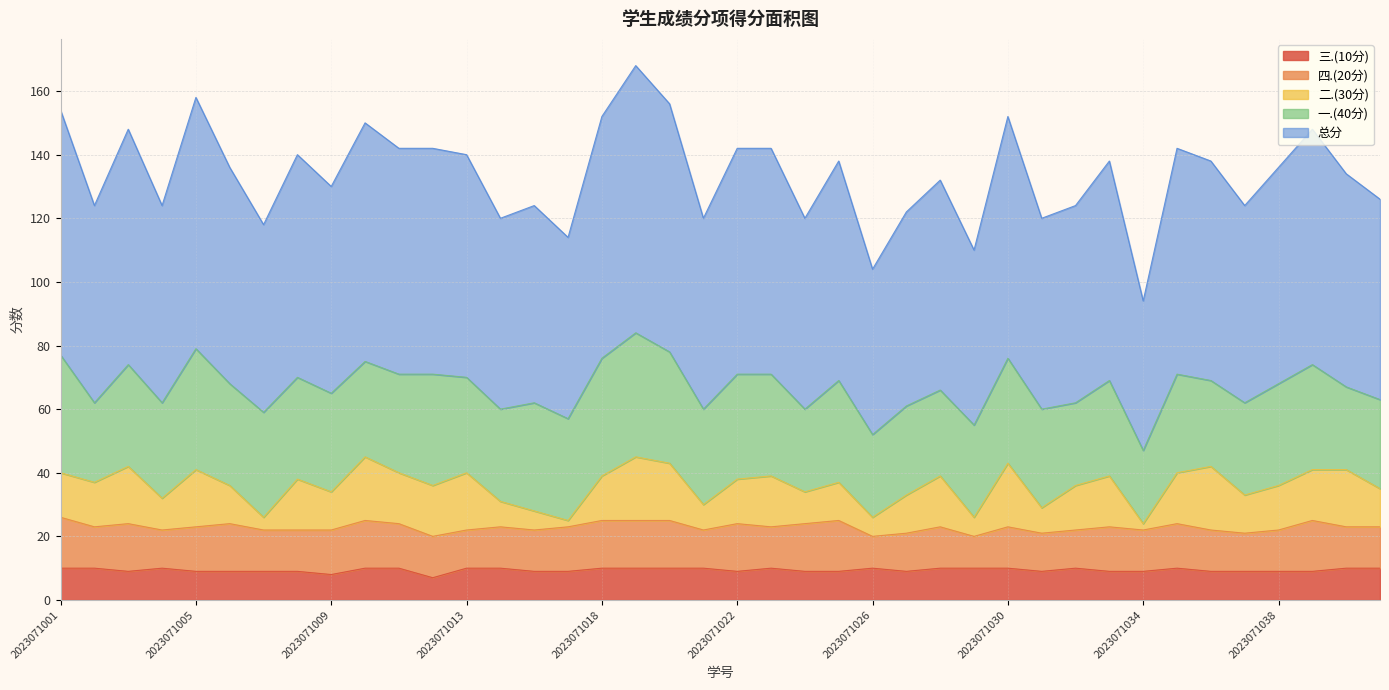

What is the highest value of the 二.(30分) series?

20